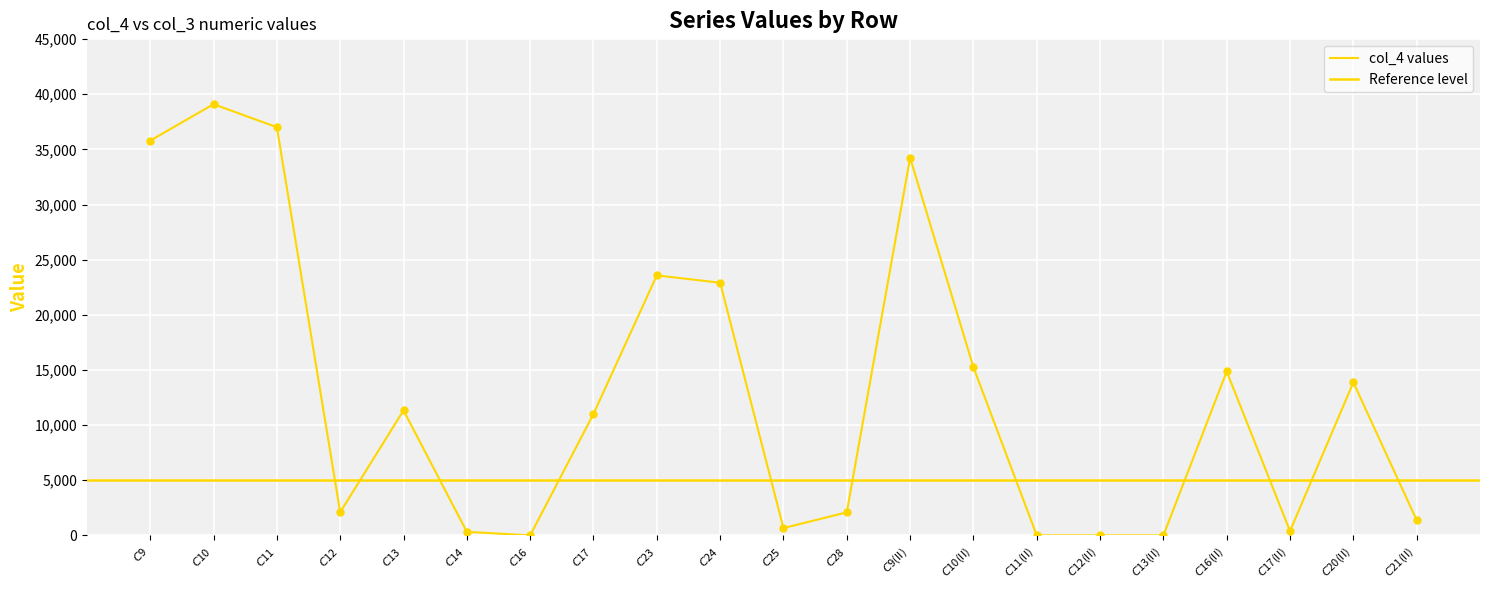

At which category is the sum across all series the highest?

$C$10